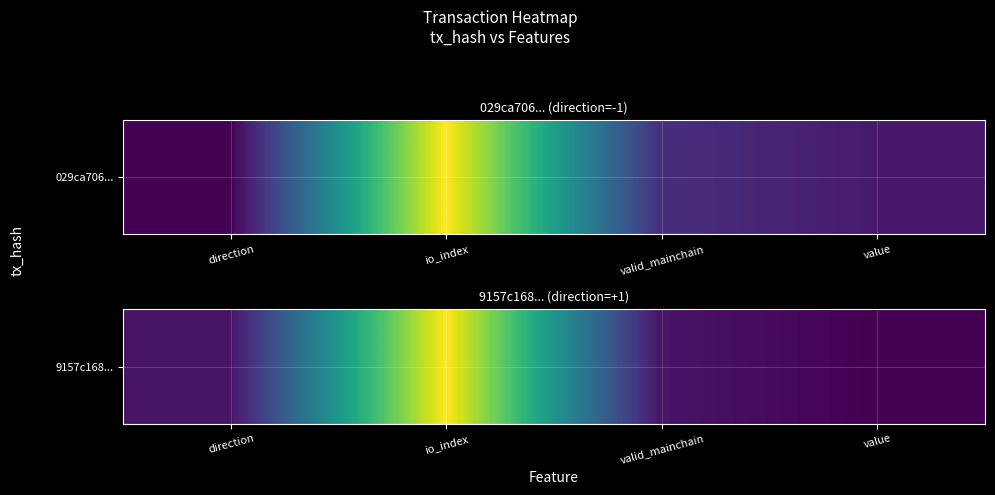

Which has a higher value, io_index or direction?

io_index